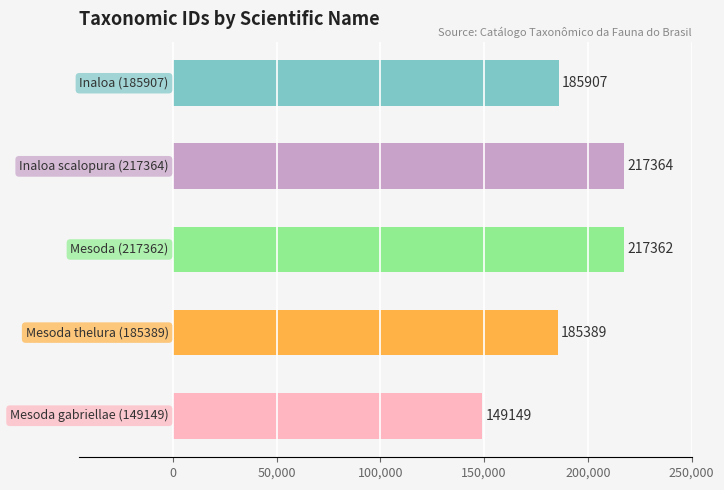

What is the maximum value shown in the chart?

217364